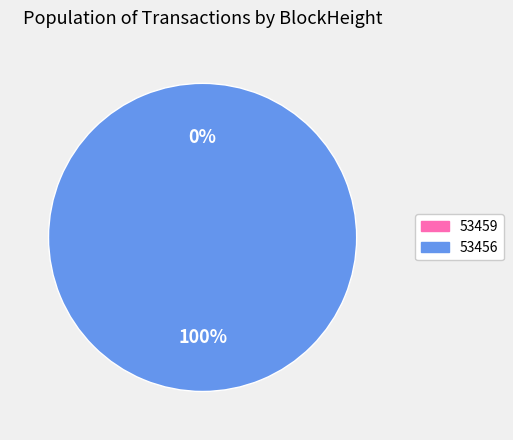

Which category has the biggest portion of the pie?

53456